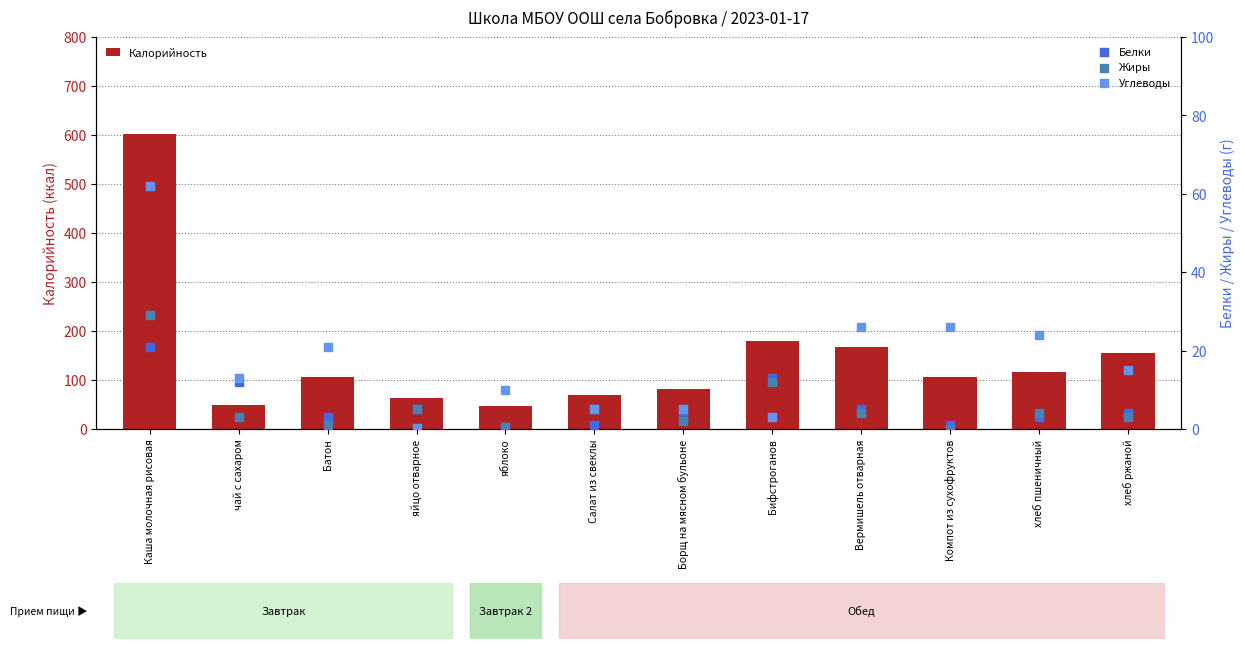

Is the value of Белки at яблоко greater than the value of Углеводы at Вермишель отварная?

No